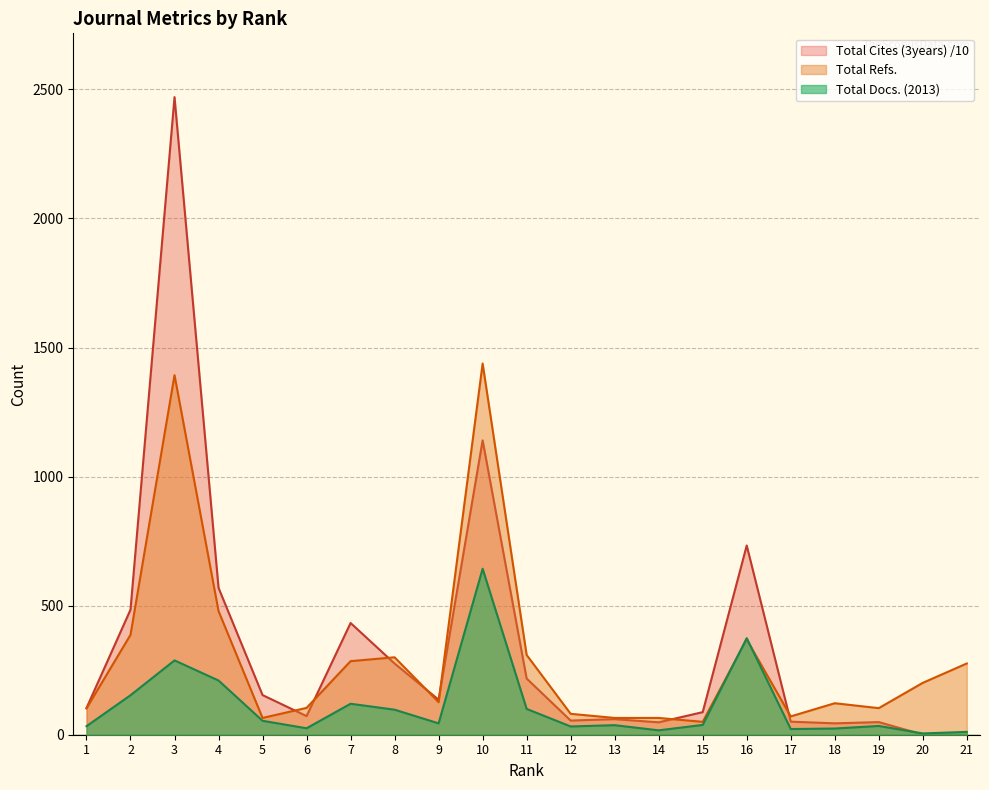

What is the greatest value displayed?

2470.2